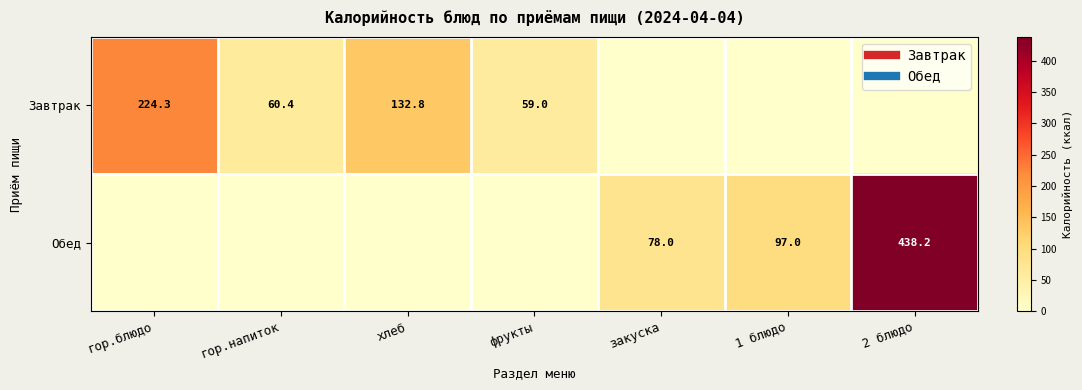

What is the sum of all Завтрак values?

476.5